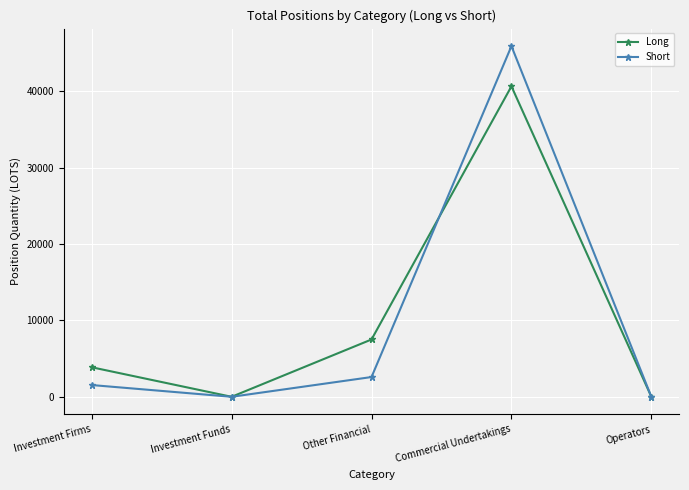

What is the total value across all series at Other Financial?

10096.7